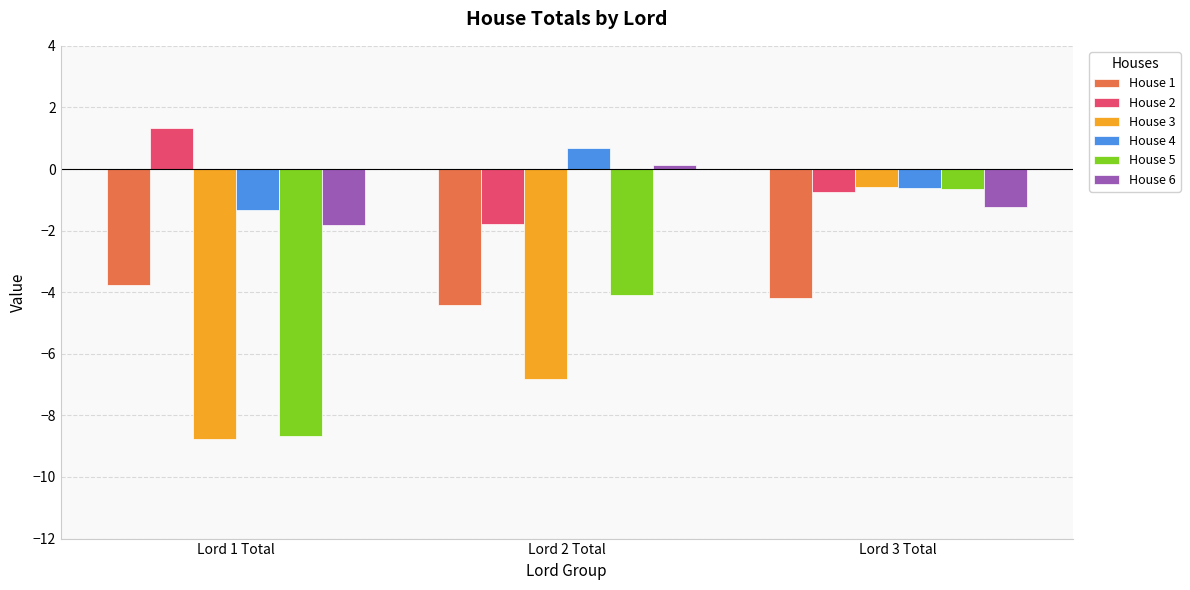

Reading left to right, extract all data points from this chart.

House 1: -3.8	-4.4	-4.2
House 2: 1.3	-1.8	-0.7
House 3: -8.8	-6.8	-0.6
House 4: -1.3	0.7	-0.6
House 5: -8.7	-4.1	-0.7
House 6: -1.8	0.1	-1.2